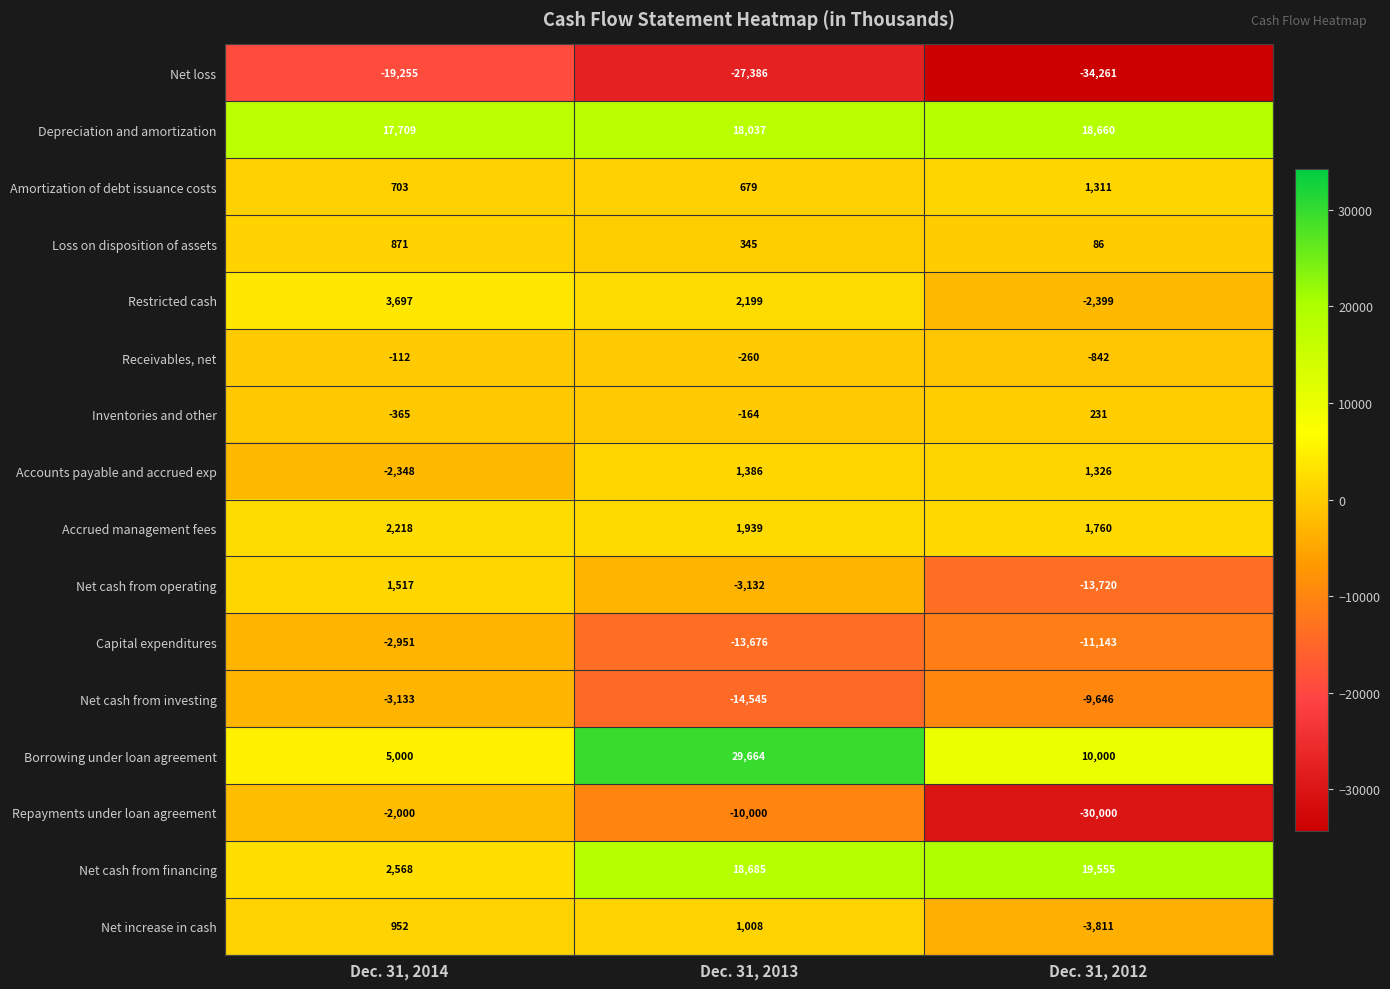

What is the maximum value for Borrowing under loan agreement?

29664